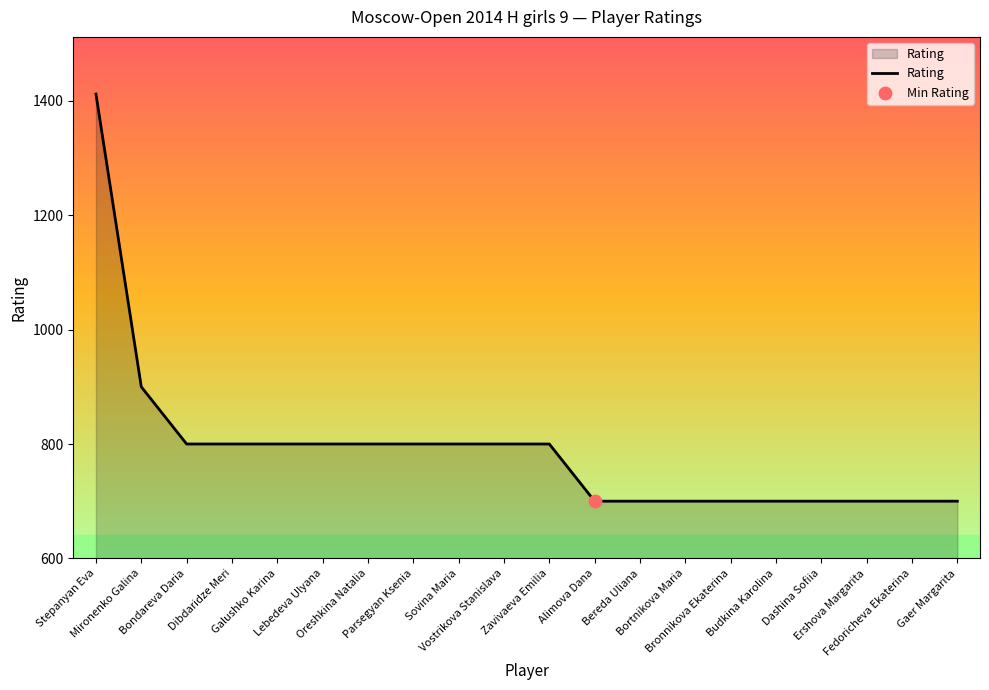

What is the ratio of the value at Dibdaridze Meri to the value at Dashina Sofiia?

1.1